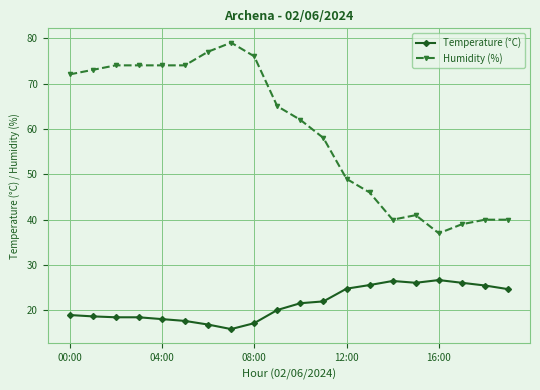

Which series has the widest spread of values?

Humidity (%)